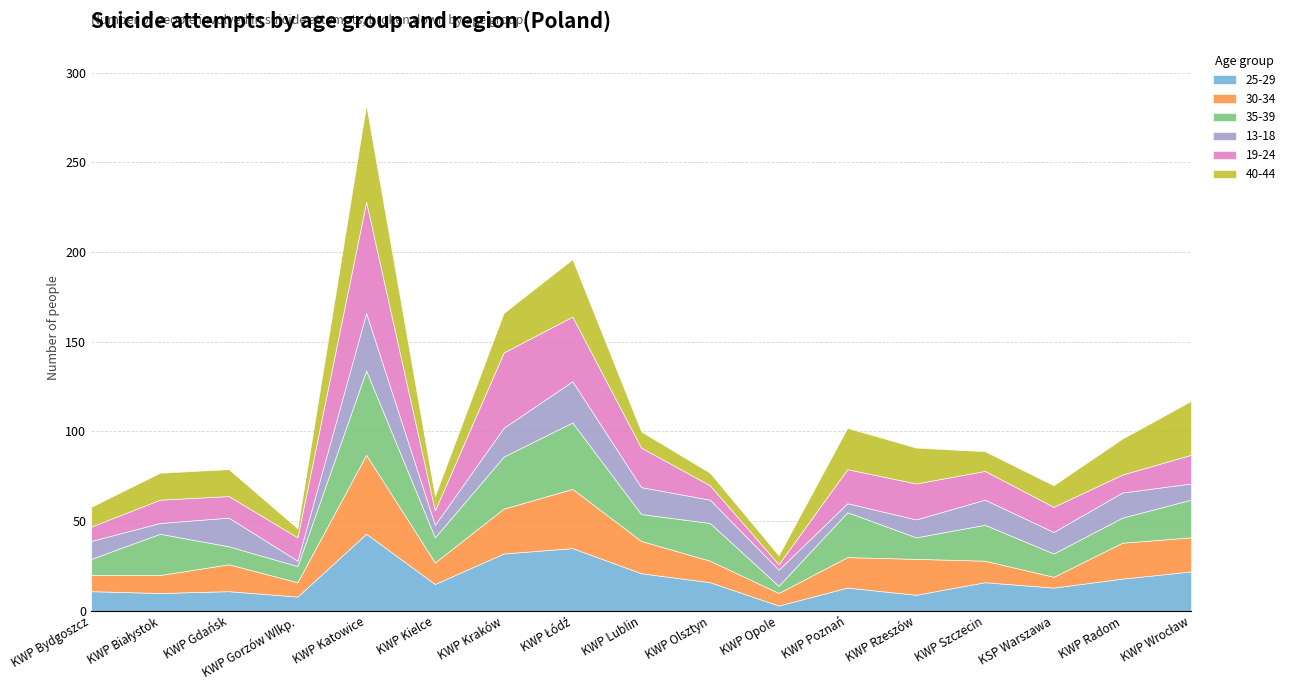

At which label does 40-44 first exceed 15?

KWP Katowice